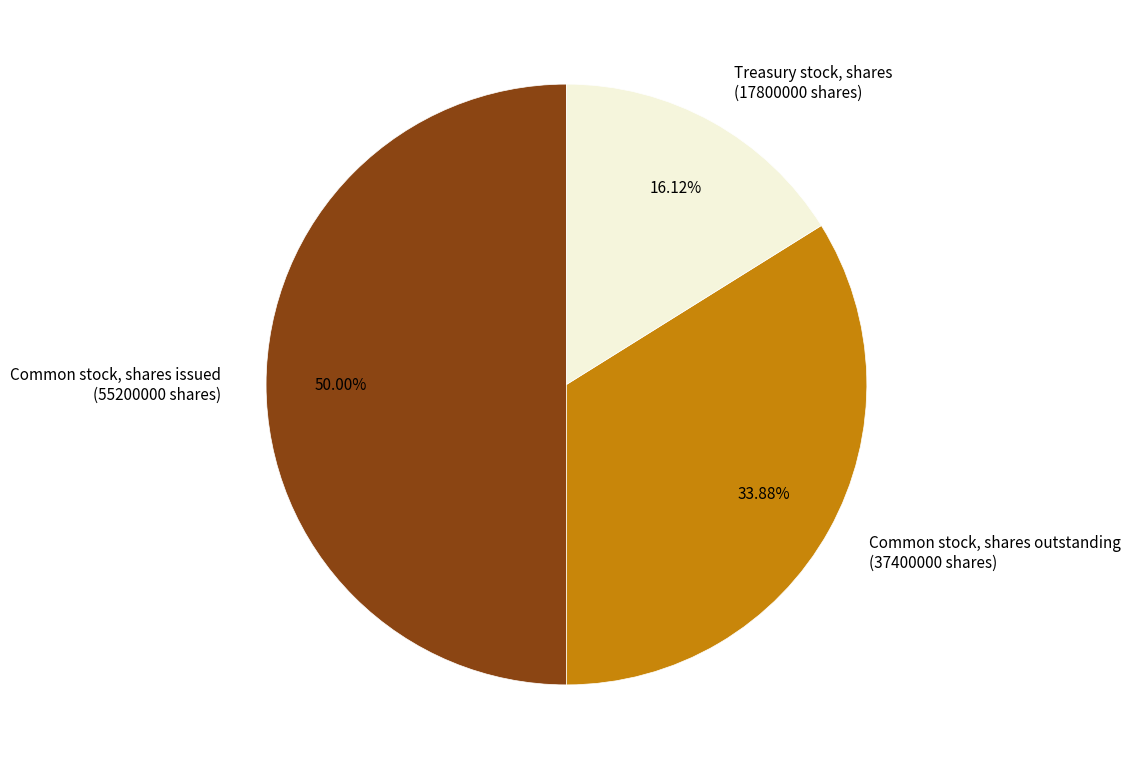

Rank the categories by value from lowest to highest.

Treasury stock, shares, Common stock, shares outstanding, Common stock, shares issued